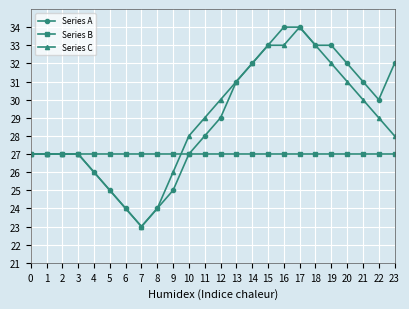

Reading left to right, list all the values displayed in this chart.

Series A: 0=27	1=27	2=27	3=27	4=26	5=25	6=24	7=23	8=24	9=25	10=27	11=28	12=29	13=31	14=32	15=33	16=34	17=34	18=33	19=33	20=32	21=31	22=30	23=32
Series B: 0=27	1=27	2=27	3=27	4=27	5=27	6=27	7=27	8=27	9=27	10=27	11=27	12=27	13=27	14=27	15=27	16=27	17=27	18=27	19=27	20=27	21=27	22=27	23=27
Series C: 0=27	1=27	2=27	3=27	4=26	5=25	6=24	7=23	8=24	9=26	10=28	11=29	12=30	13=31	14=32	15=33	16=33	17=34	18=33	19=32	20=31	21=30	22=29	23=28